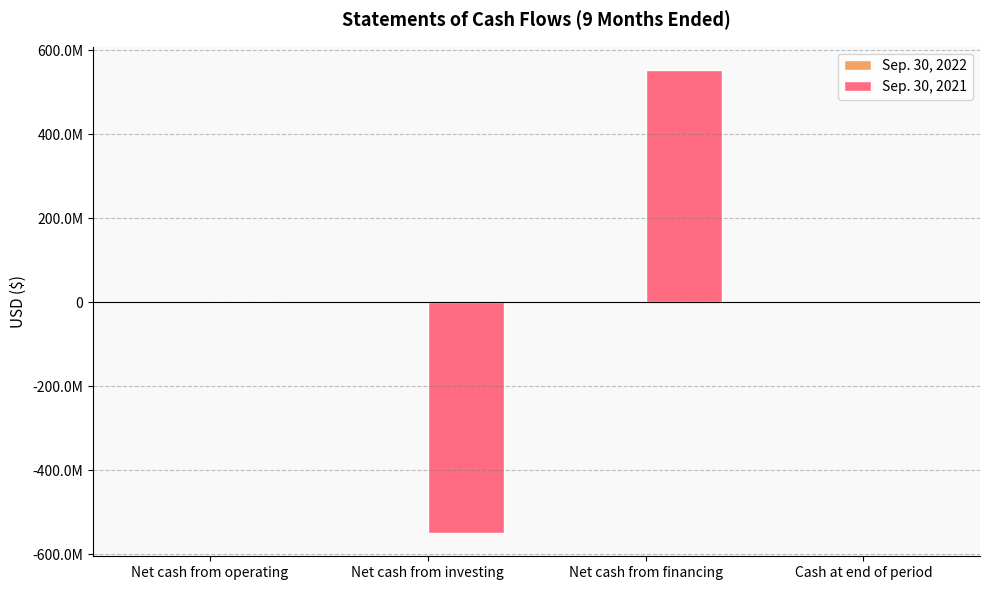

Are the bars horizontal?

No